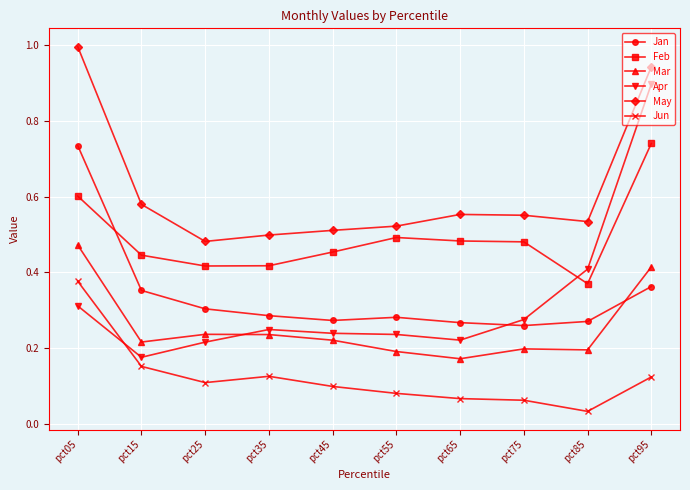

Which series has the largest range (max minus min)?

Apr